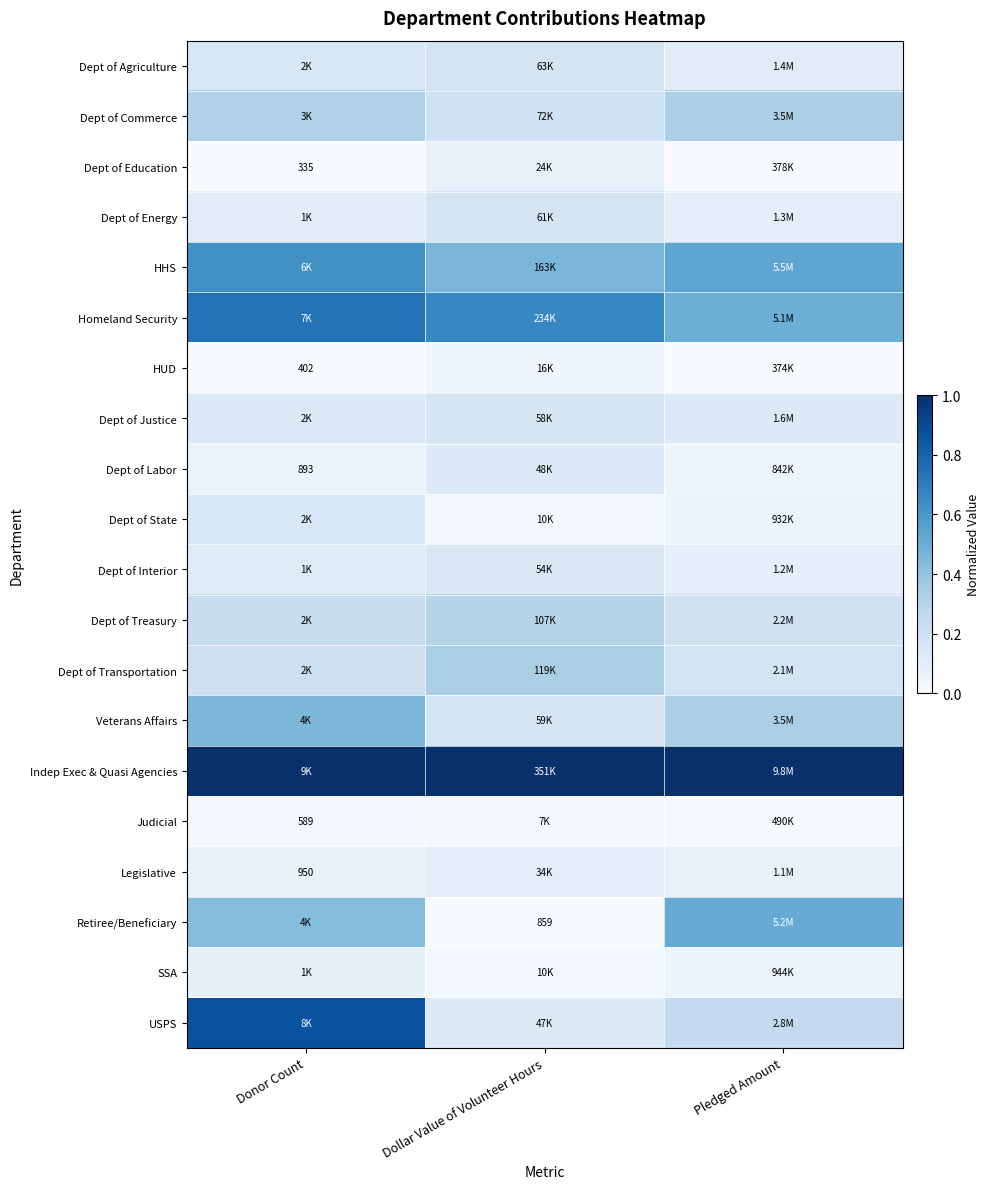

The SSA series shows 0.0 at Donor Count. True or false?

False